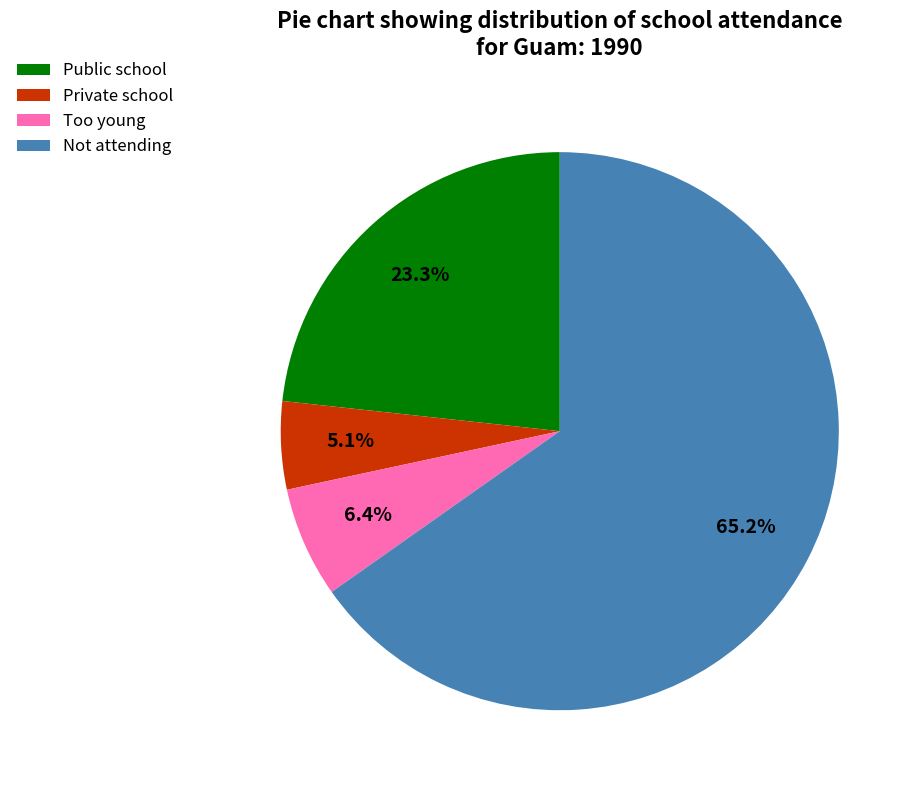

Which category has the smallest portion of the pie?

Private school